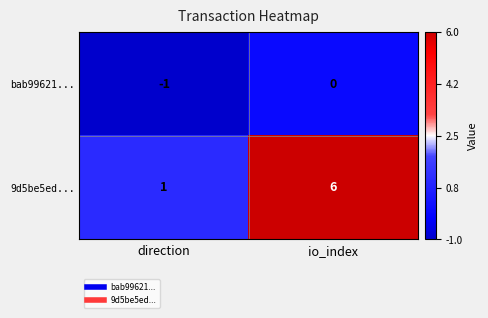

The bab99621... series shows 1 at io_index. True or false?

False